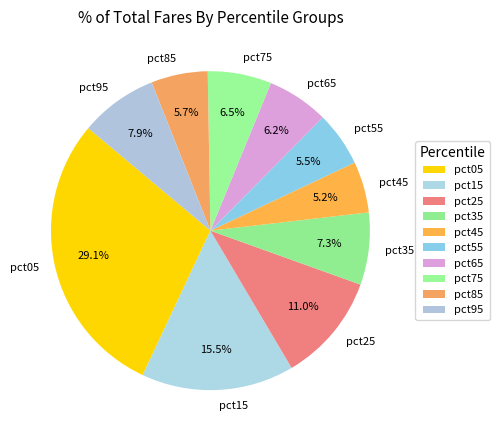

Which slice is the largest?

pct05